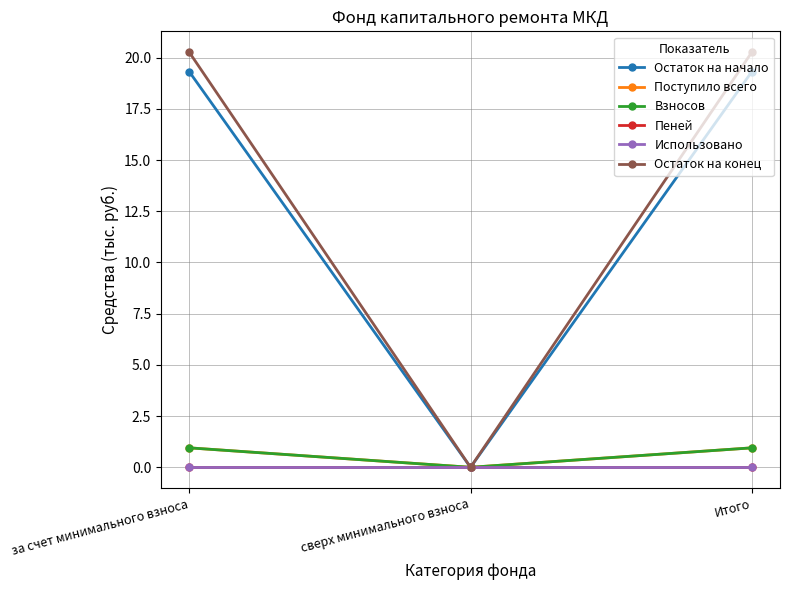

Does the chart display data point markers on the line(s)?

Yes